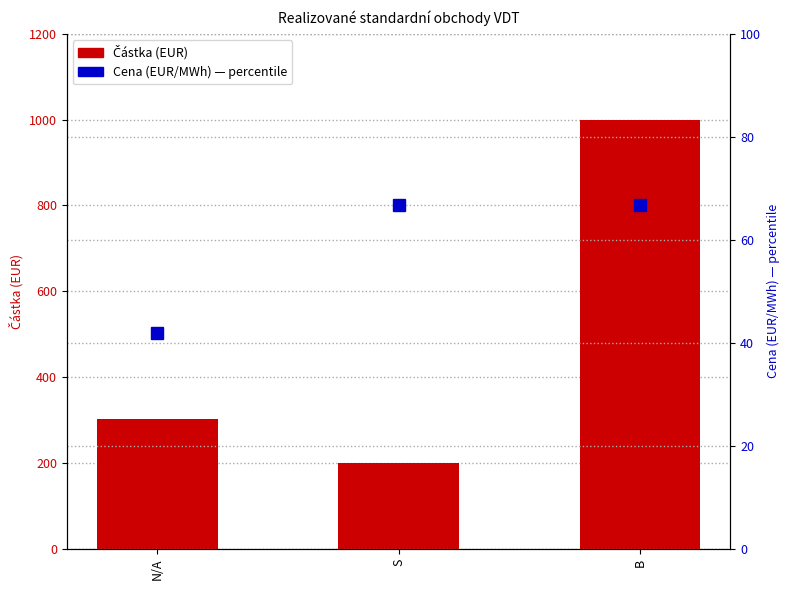

Reading left to right, transcribe all the data shown in this chart.

Částka (EUR): N/A=302.1	S=200.1	B=1000.1
Cena (EUR/MWh) percentile: N/A=42.0	S=66.7	B=66.7